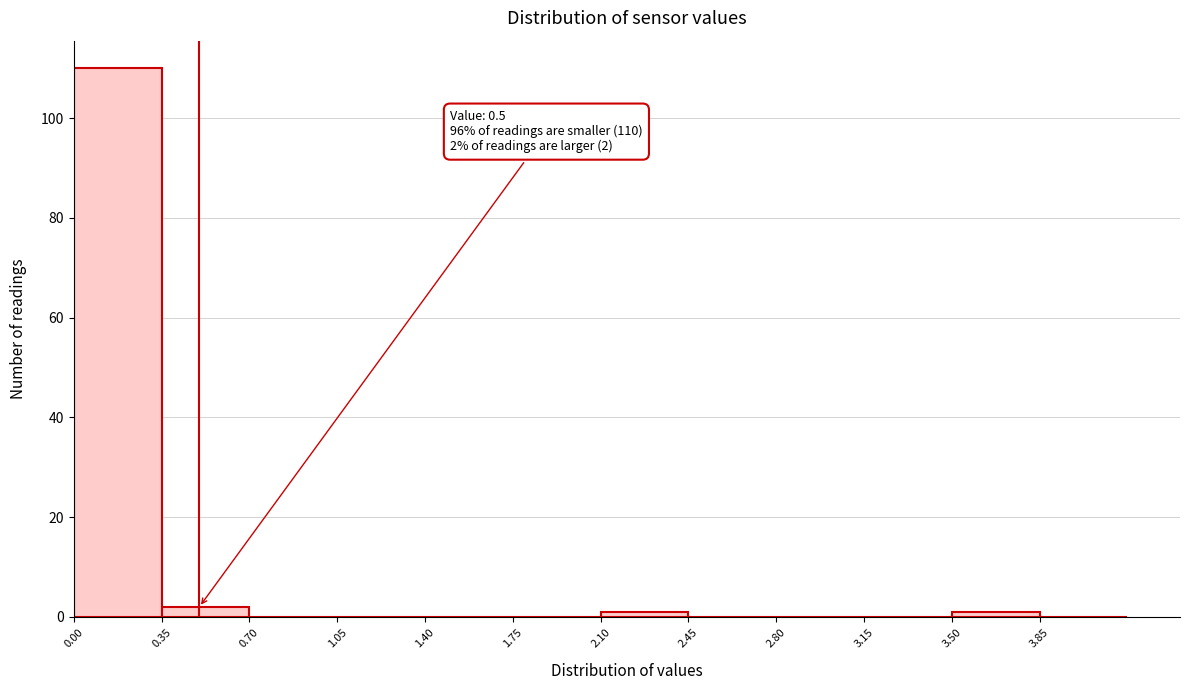

Over which range of the x-axis is the bar tallest?

0.00 to 0.35